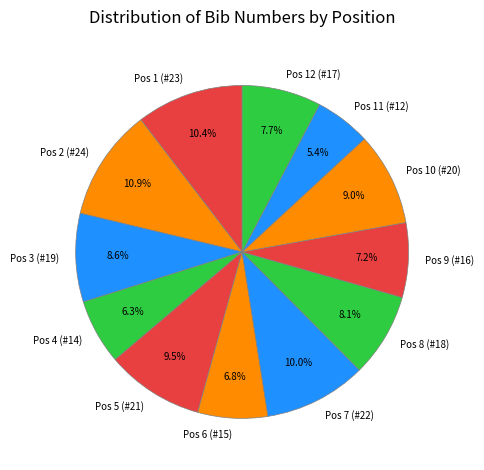

To the nearest percent, what portion does Pos 3 (#19) represent?

9%